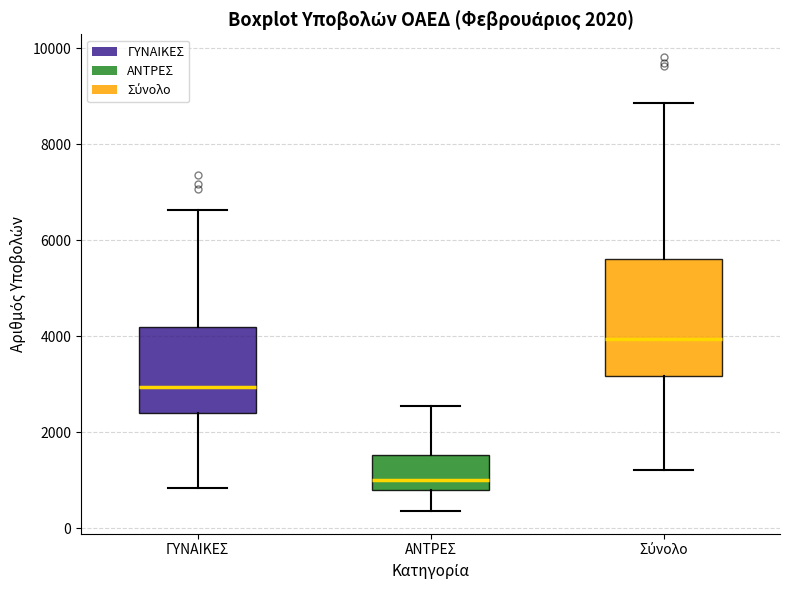

Which box is the tallest, from its lower edge to its upper edge?

Σύνολο